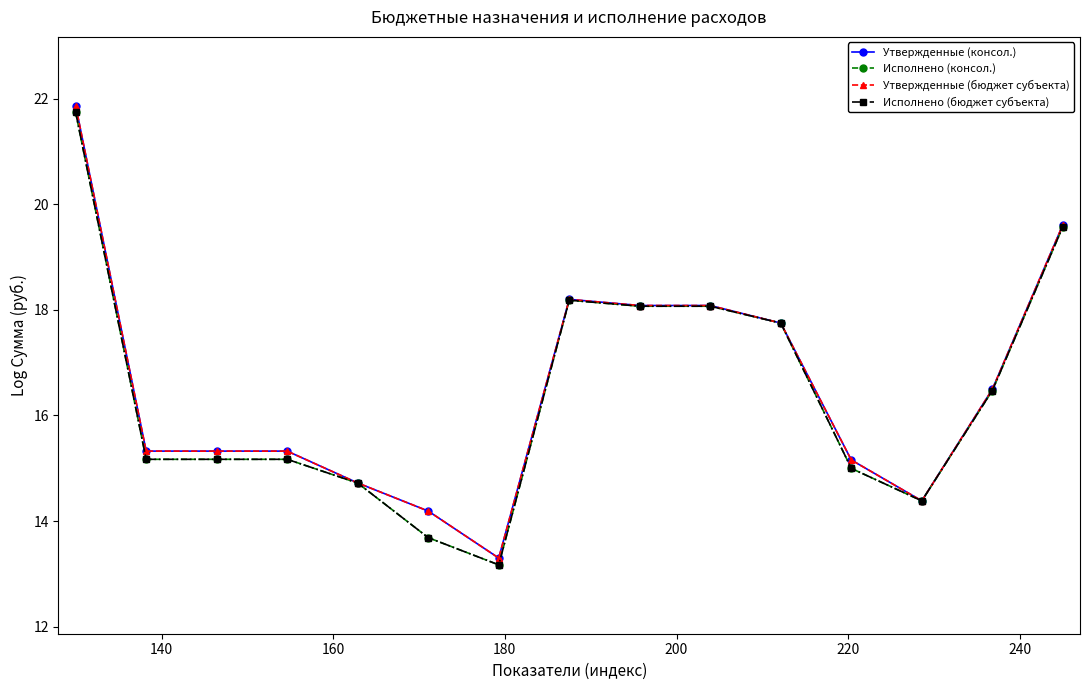

Is this an area chart (filled region under the line)?

No